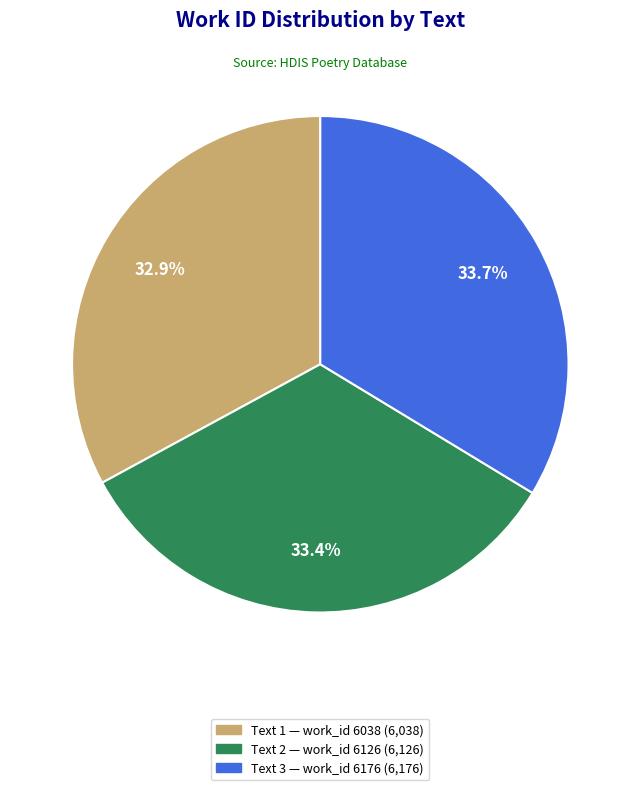

Does any single category account for the majority?

No